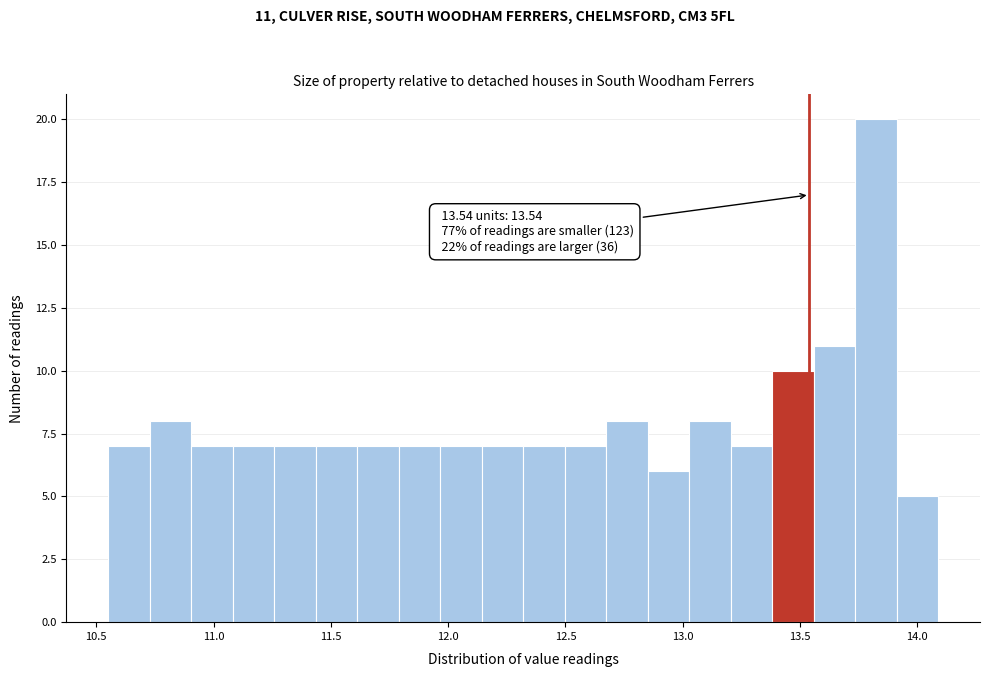

Read against the x-axis, roughly where is the centre of the tallest bar?

13.80